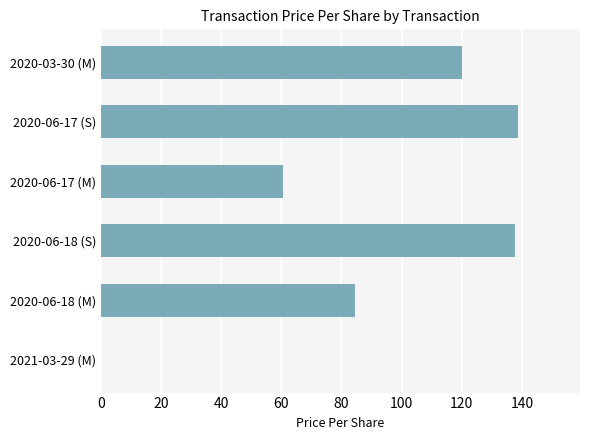

Are the bars horizontal?

Yes